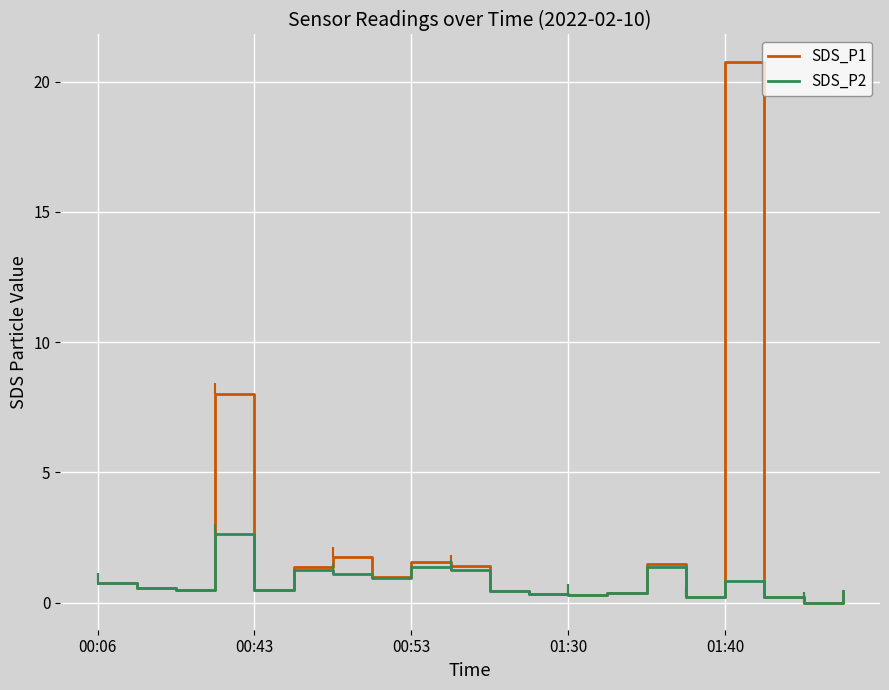

What is the maximum value for SDS_P1?

20.8